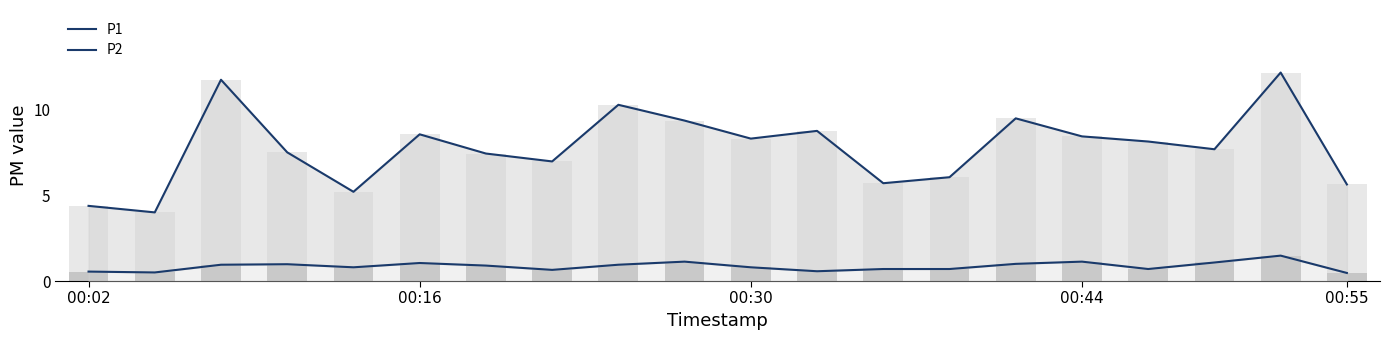

What is the difference between the P1 values at 10 and 7?

1.3